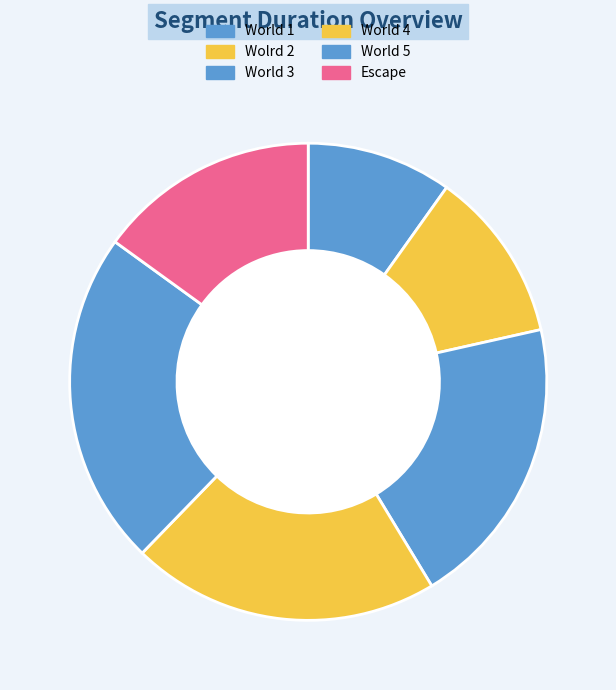

What percentage is the Wolrd 2 slice, to the nearest percent?

12%